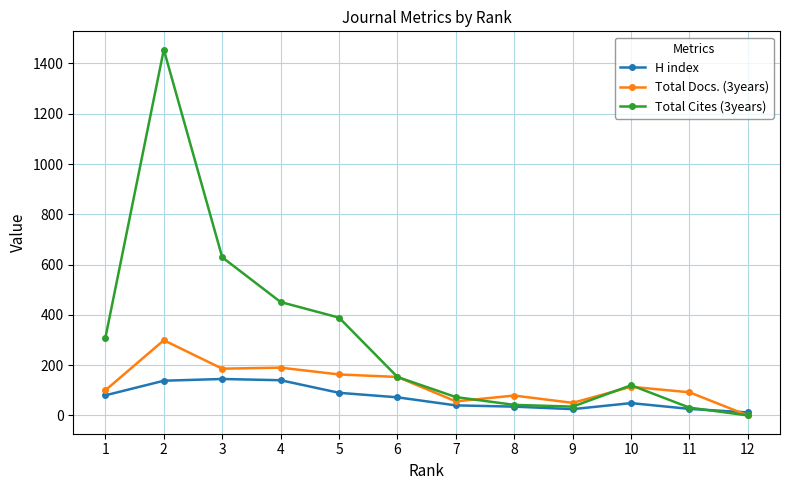

Count the number of data series in this chart.

3